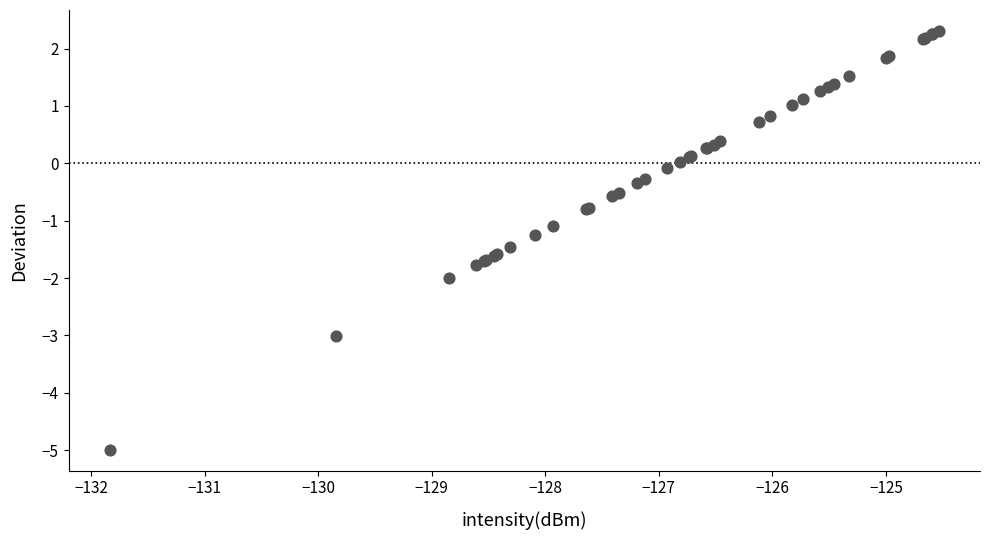

What Y value in the scatter plot is closest to -1?

-1.1